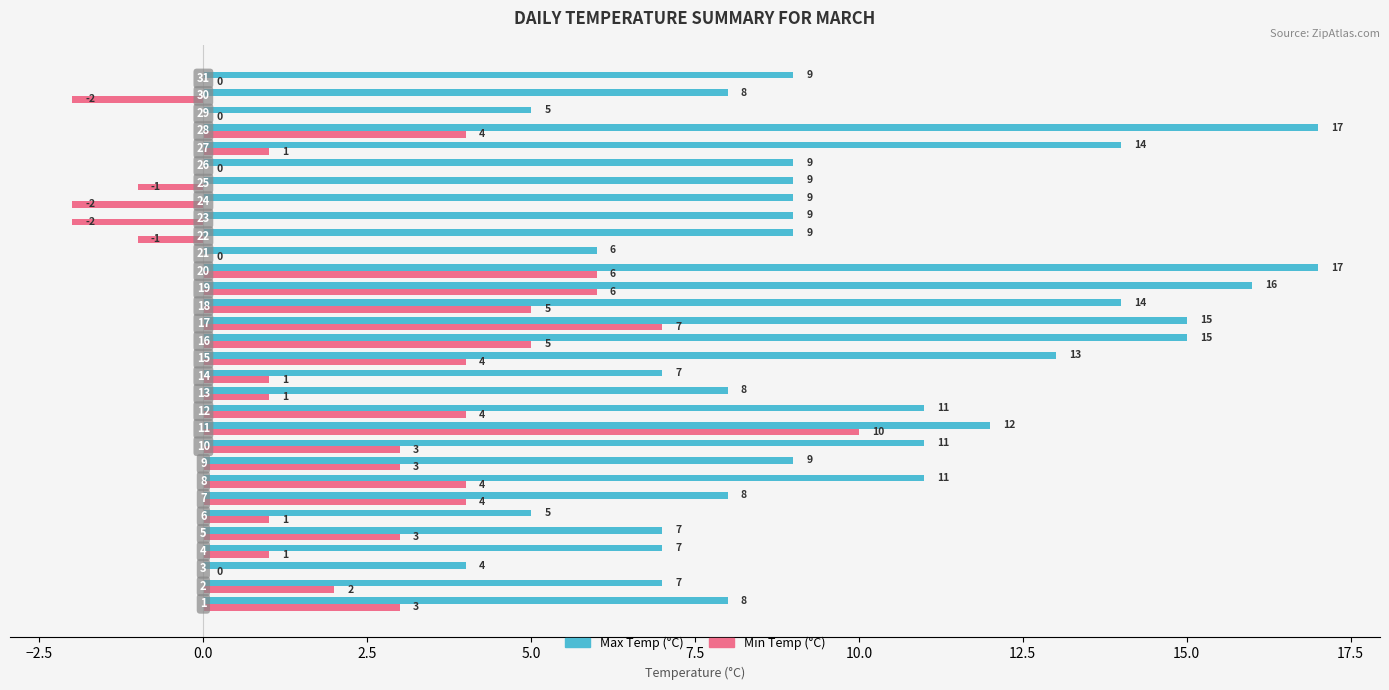

What is the sum of all Min Temp (°C) values?

70